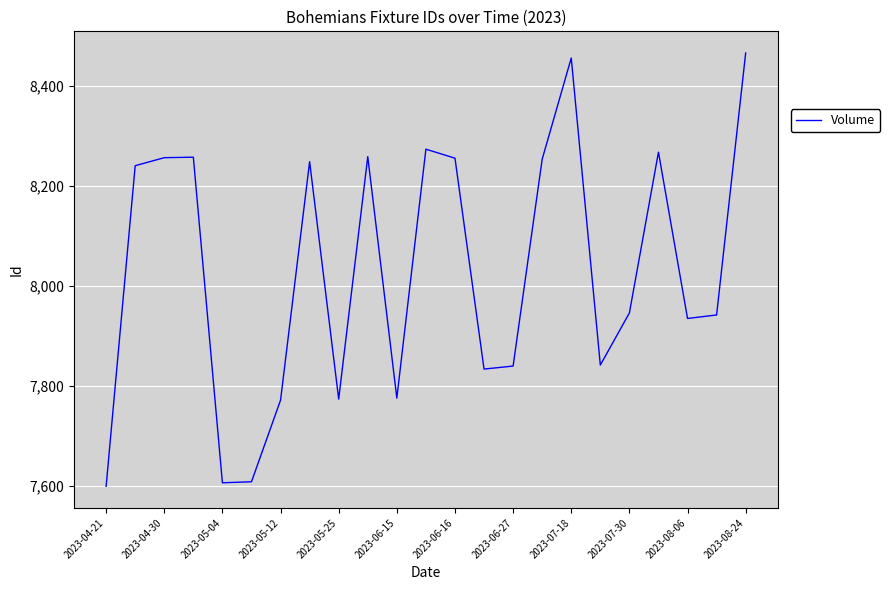

What is the minimum value shown in the chart?

7600